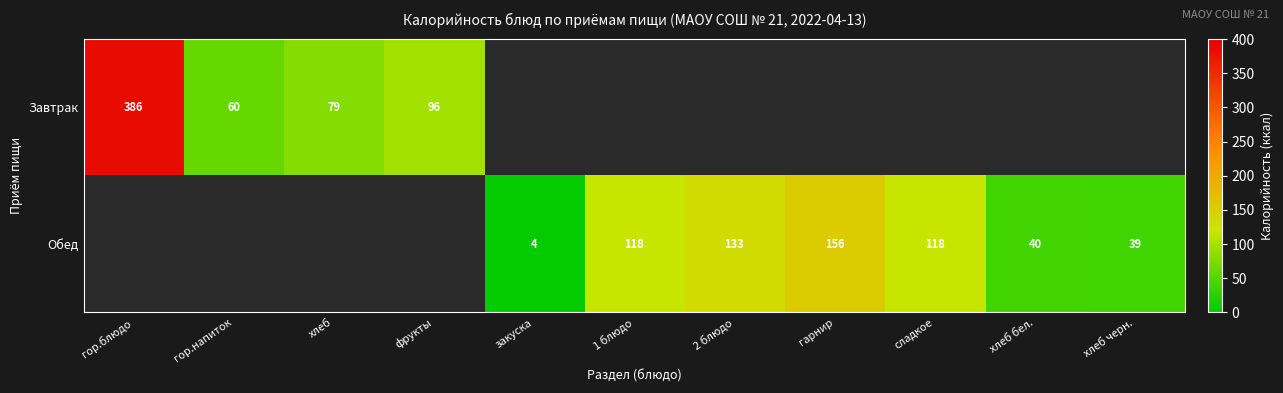

Is it true that Обед equals 2 at закуска?

False